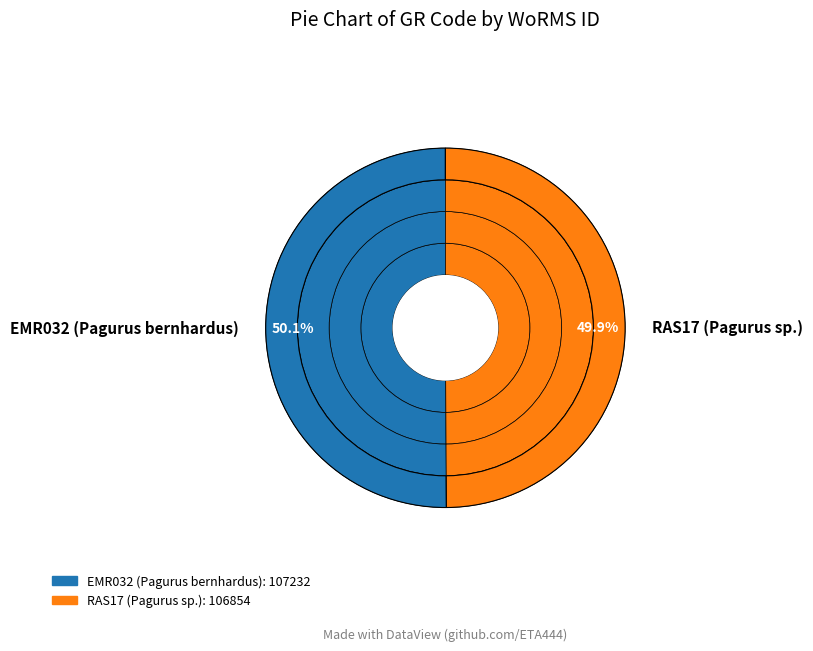

Between RAS17 (Pagurus sp.) and EMR032 (Pagurus bernhardus), which is larger?

EMR032 (Pagurus bernhardus)